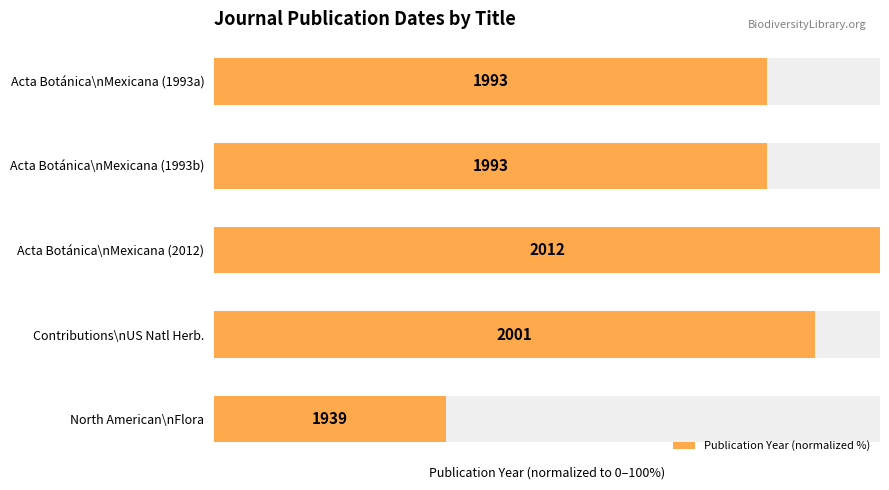

Rank the categories by value from lowest to highest.

4, 0, 1, 3, 2